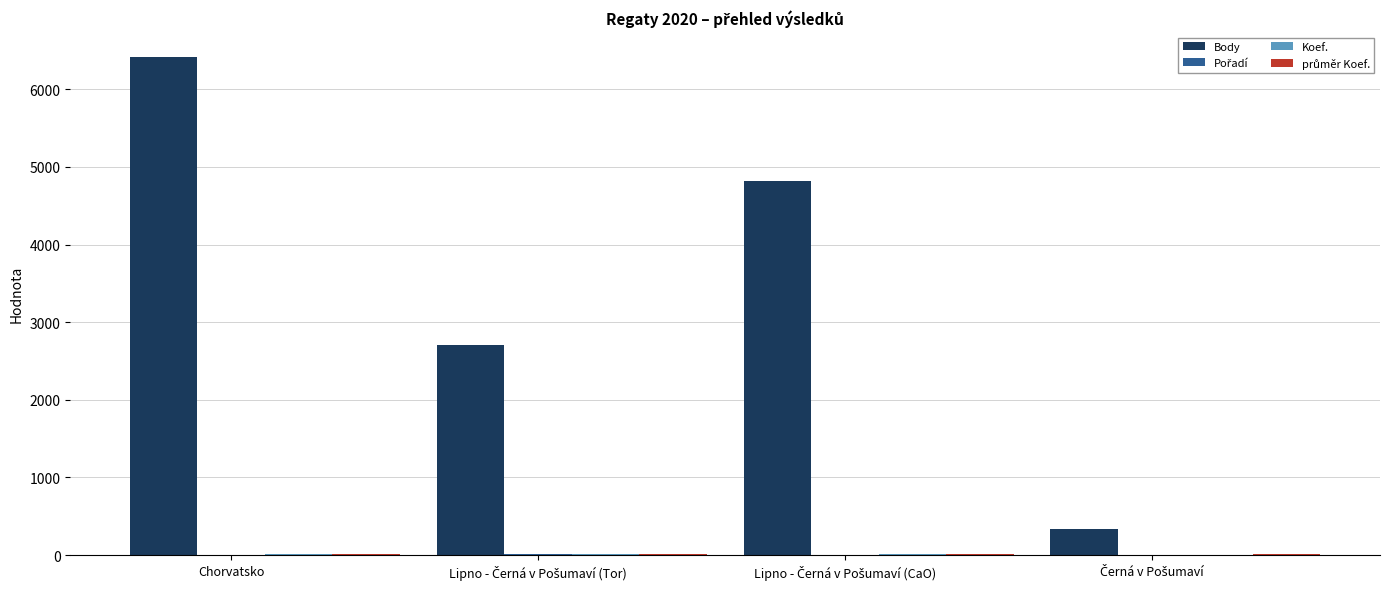

At which label does Pořadí reach its minimum?

Lipno - Černá v Pošumaví (CaO)